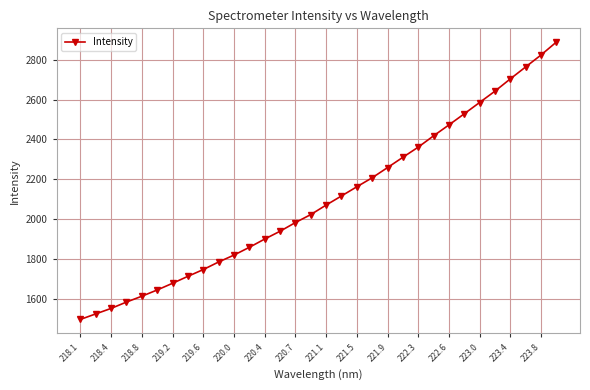

What is the difference between the maximum and minimum values?

1392.1